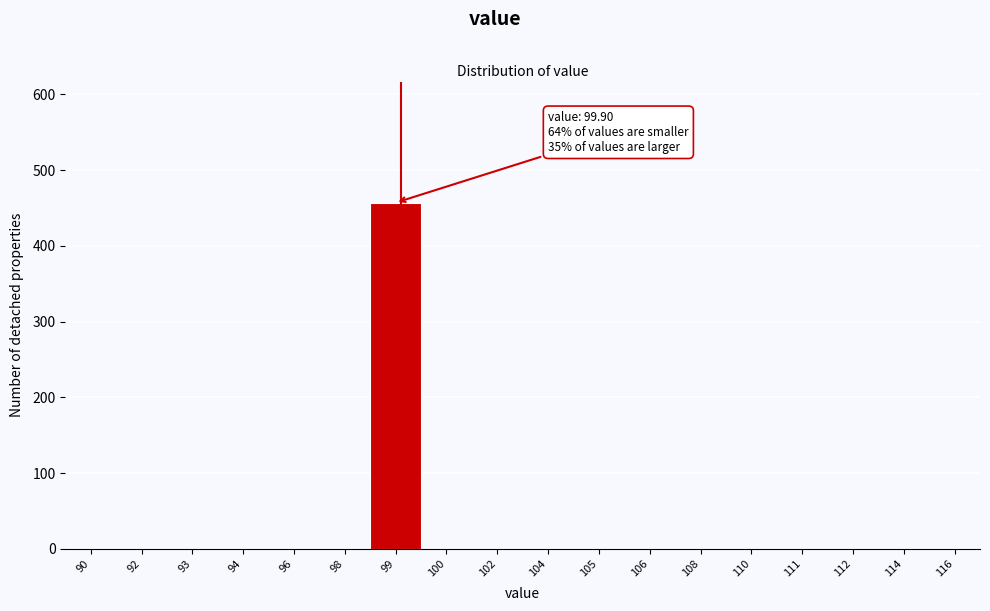

Reading left to right, list all the values displayed in this chart.

90=0	92=0	93=0	94=0	96=0	98=0	99=457	100=0	102=0	104=0	105=0	106=0	108=0	110=0	111=0	112=0	114=0	116=0